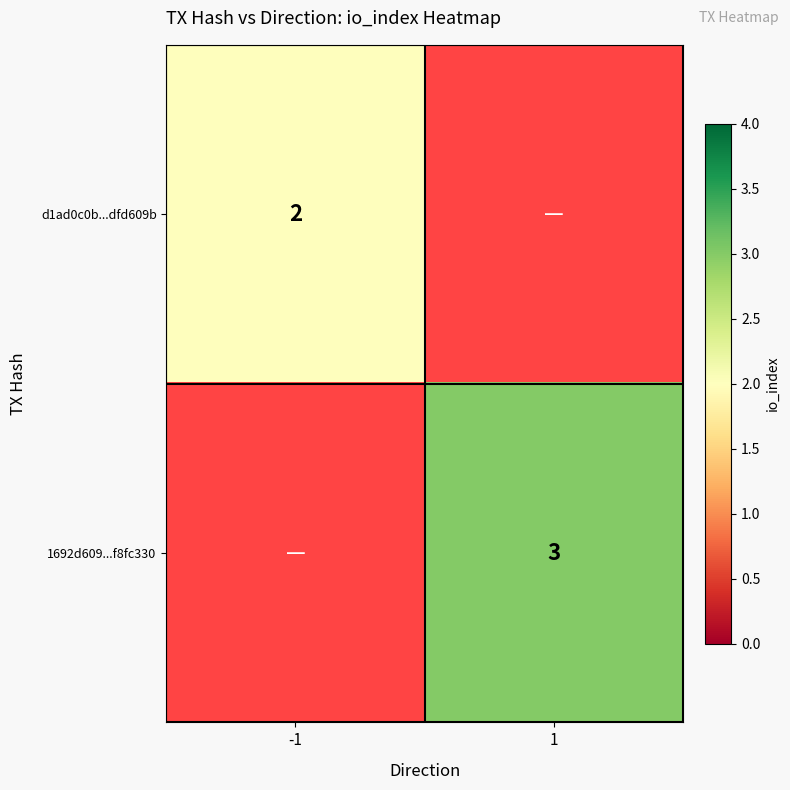

The value of 1692d609...f8fc330 at 1 is 2. True or false?

False